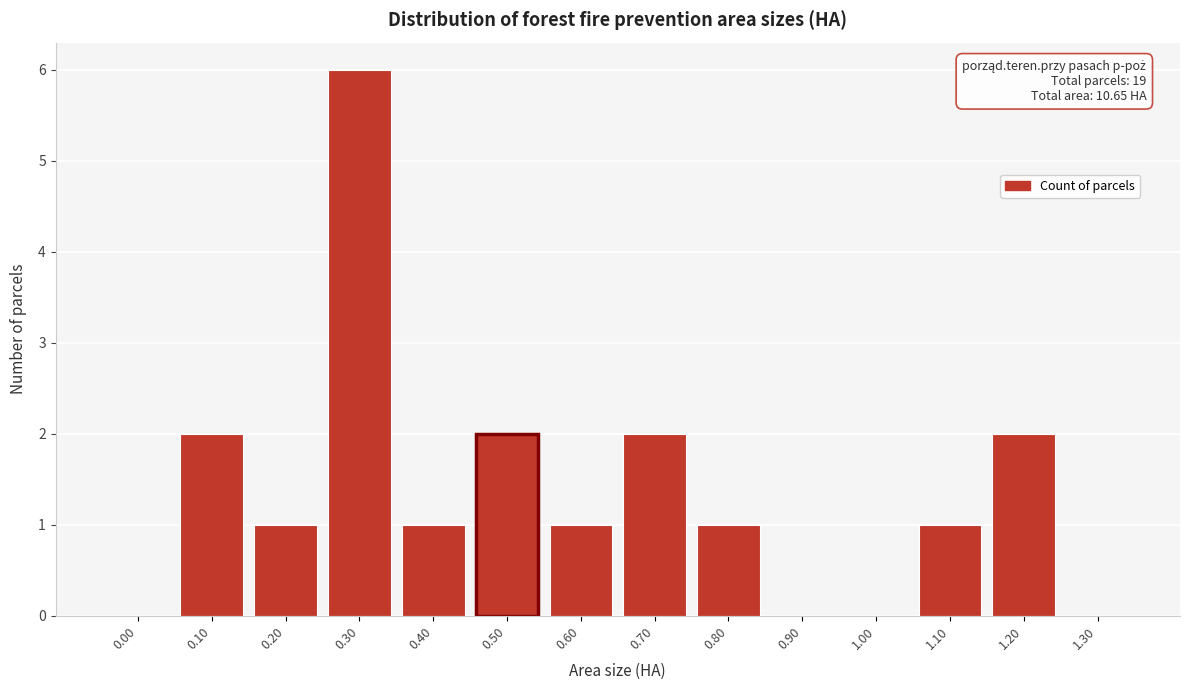

Reading left to right, transcribe all the data shown in this chart.

0.00=0	0.10=2	0.20=1	0.30=6	0.40=1	0.50=2	0.60=1	0.70=2	0.80=1	0.90=0	1.00=0	1.10=1	1.20=2	1.30=0